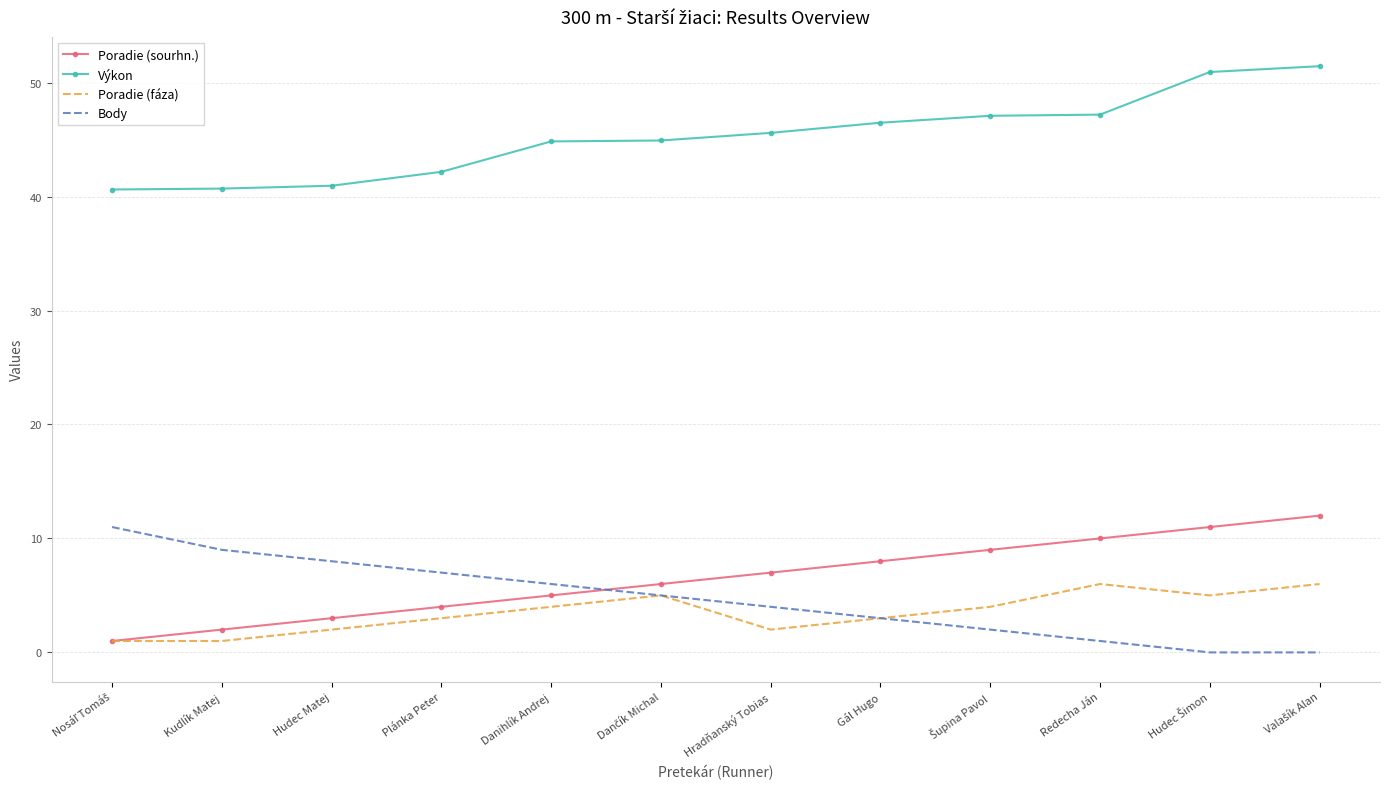

True or false: Poradie (fáza) has a value of 3.0 at Gál Hugo.

True